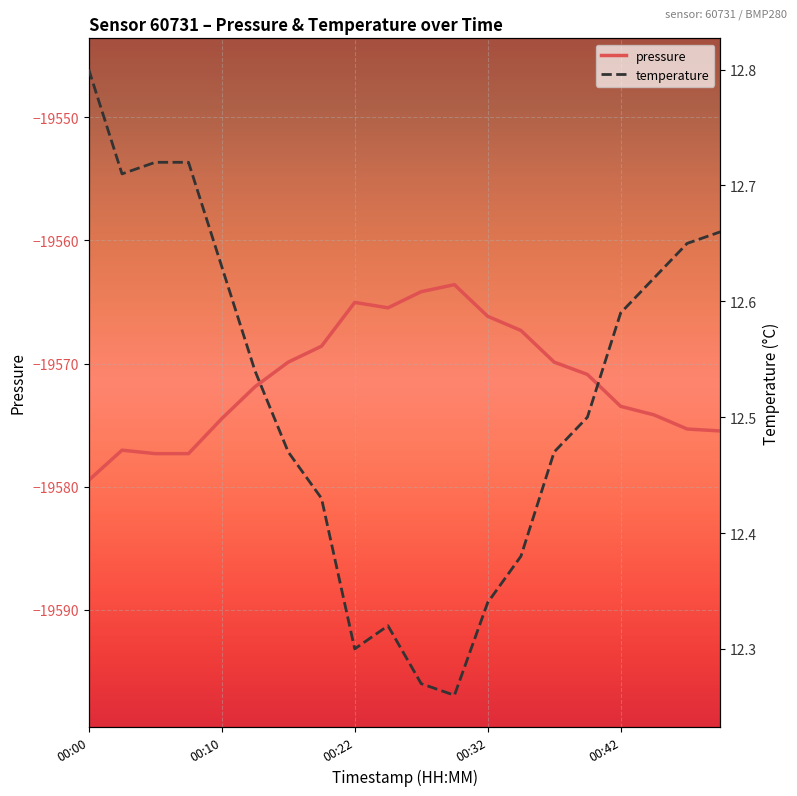

The pressure series shows -19569.9 at 6. True or false?

True